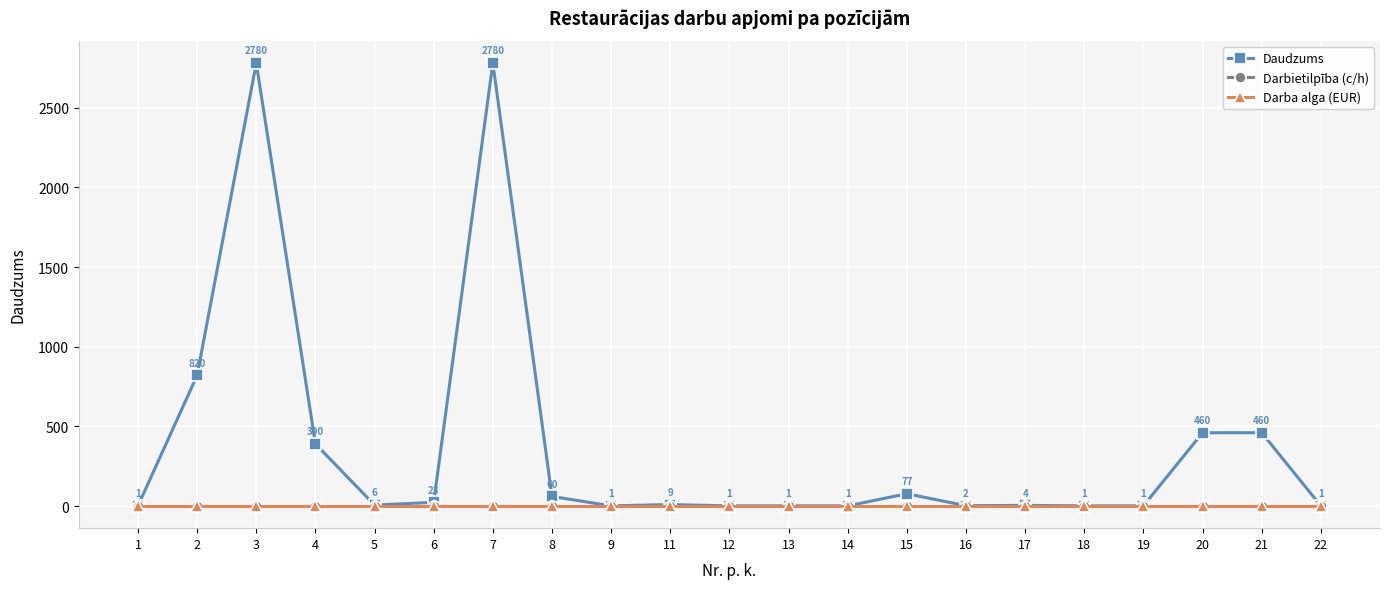

Does the chart have visible grid lines?

Yes